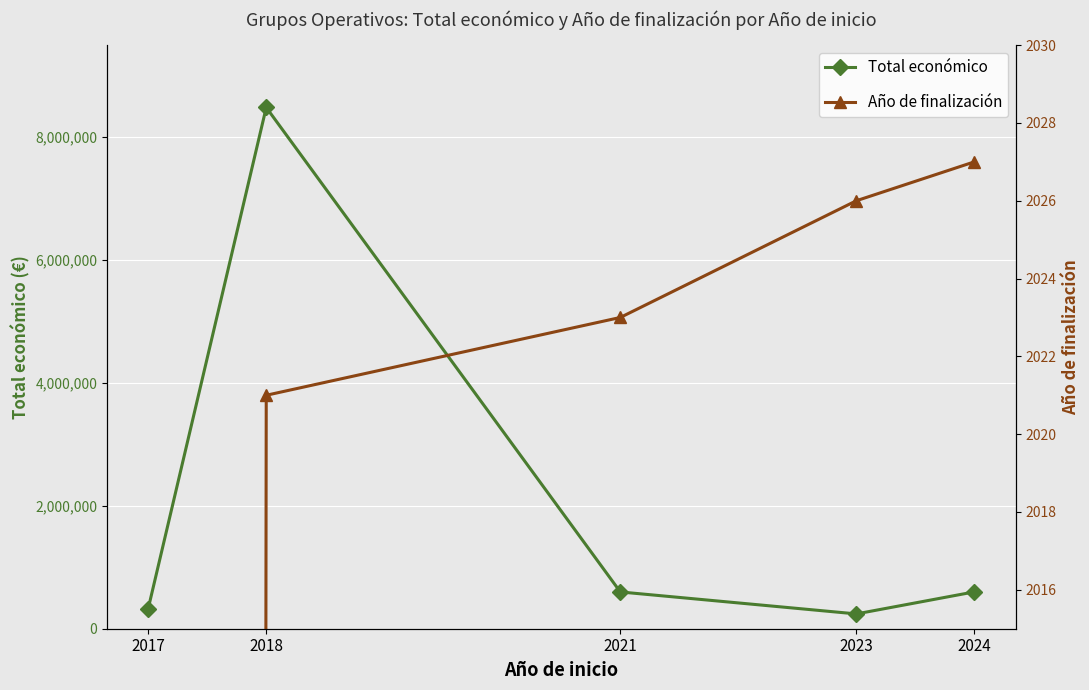

Reading left to right, what are all the values shown in this chart?

Total económico: 2017=327744	2018=8484999	2021=598659	2023=241068	2024=599960
Año de finalización: 2017=0	2018=2021	2021=2023	2023=2026	2024=2027